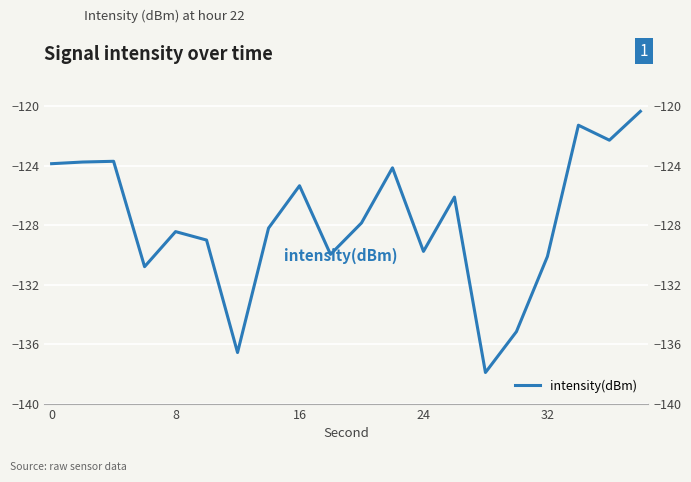

How many categories are shown in the chart?

20